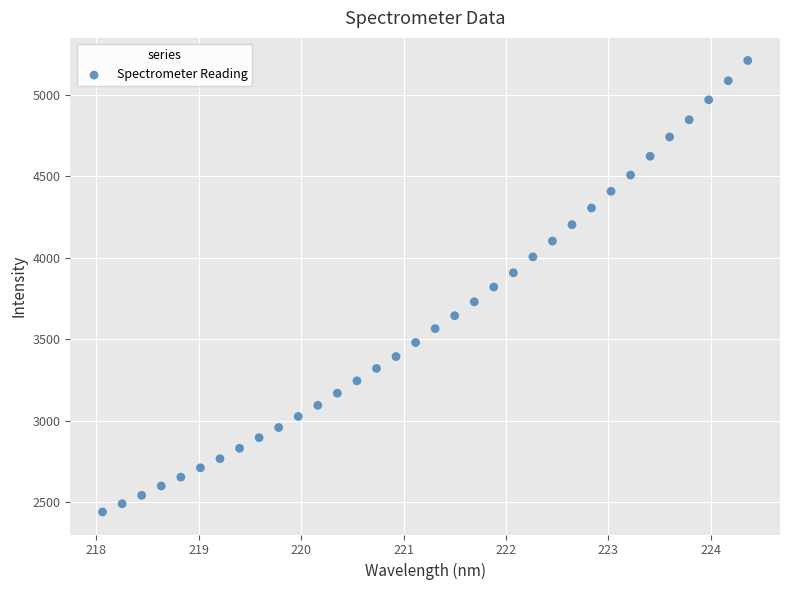

What is the range of X values (max minus min)?

6.3